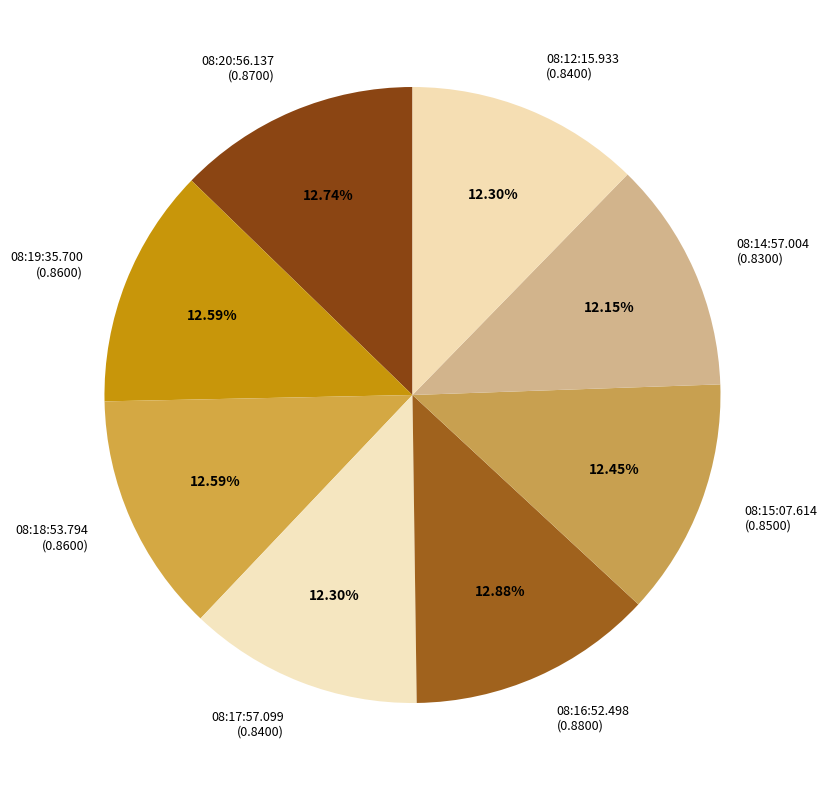

Combined, do 08:16:52.498 and 08:20:56.137 account for over 50%?

No